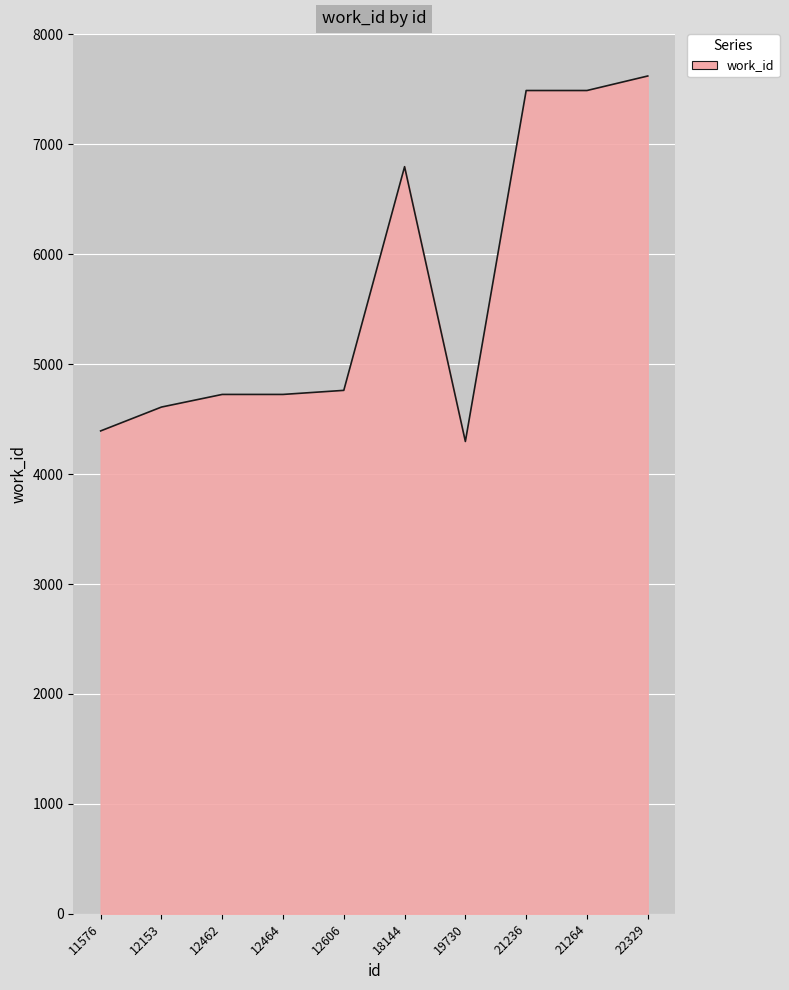

What is the change in value from 12153 to 21264?

+2880